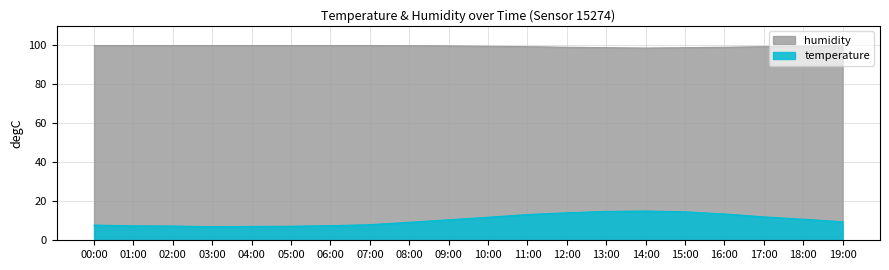

Which series has the largest total across all categories?

humidity